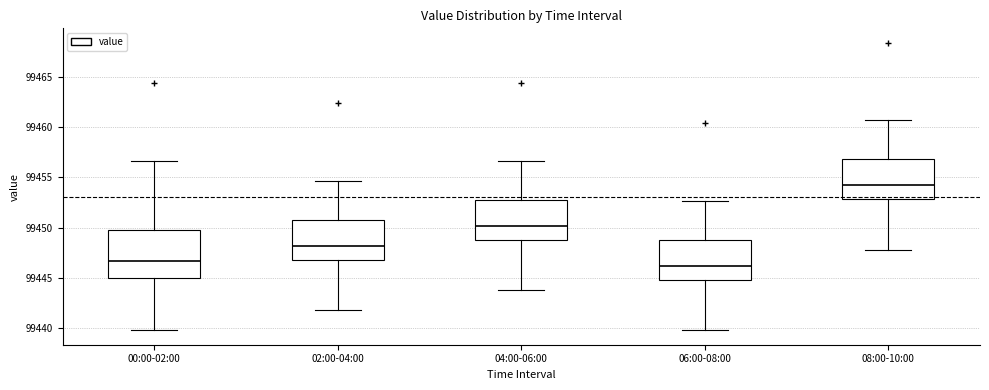

Reading left to right, read every box against the y-axis: the position of its median line, the range the box covers, and the ends of its whiskers. The values are not printed on the chart, so give them approximately, as read against the axis.

00:00-02:00: median 99446.5, box 99445.0 to 99449.5, whiskers 99440.0 to 99456.5
02:00-04:00: median 99448.0, box 99447.0 to 99451.0, whiskers 99442.0 to 99454.5
04:00-06:00: median 99450.0, box 99449.0 to 99453.0, whiskers 99444.0 to 99456.5
06:00-08:00: median 99446.0, box 99445.0 to 99449.0, whiskers 99440.0 to 99452.5
08:00-10:00: median 99454.0, box 99453.0 to 99457.0, whiskers 99448.0 to 99460.5